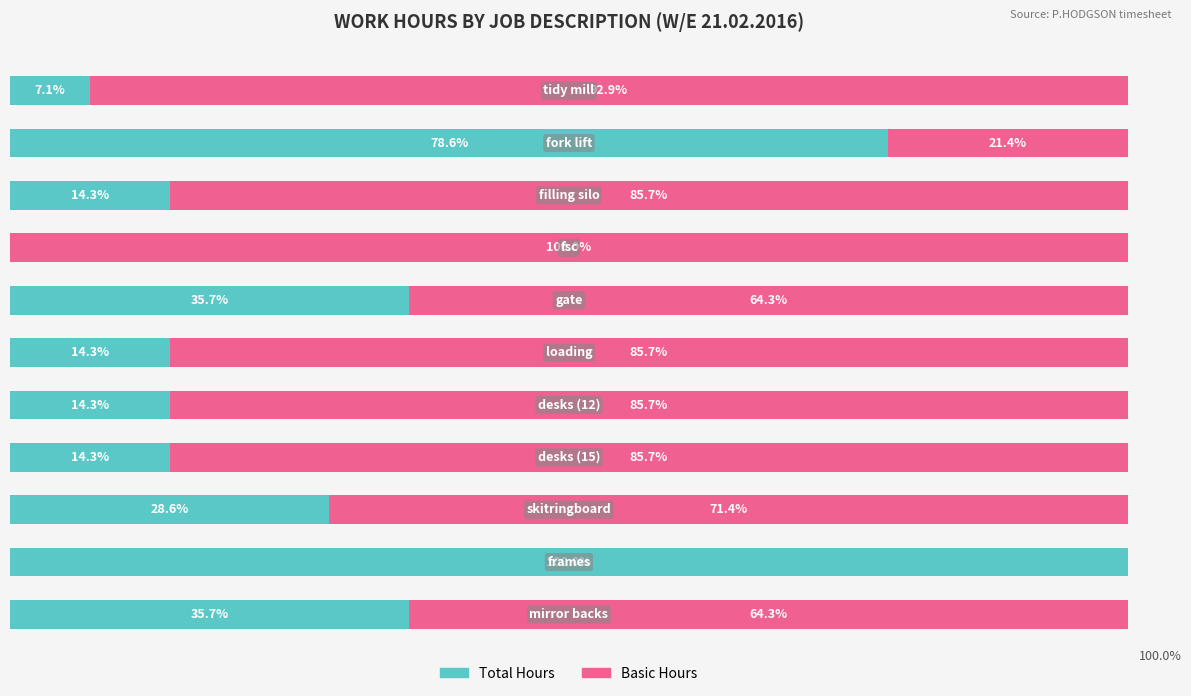

What is the value of the Total Hours bar at the 10th from the left?

78.6